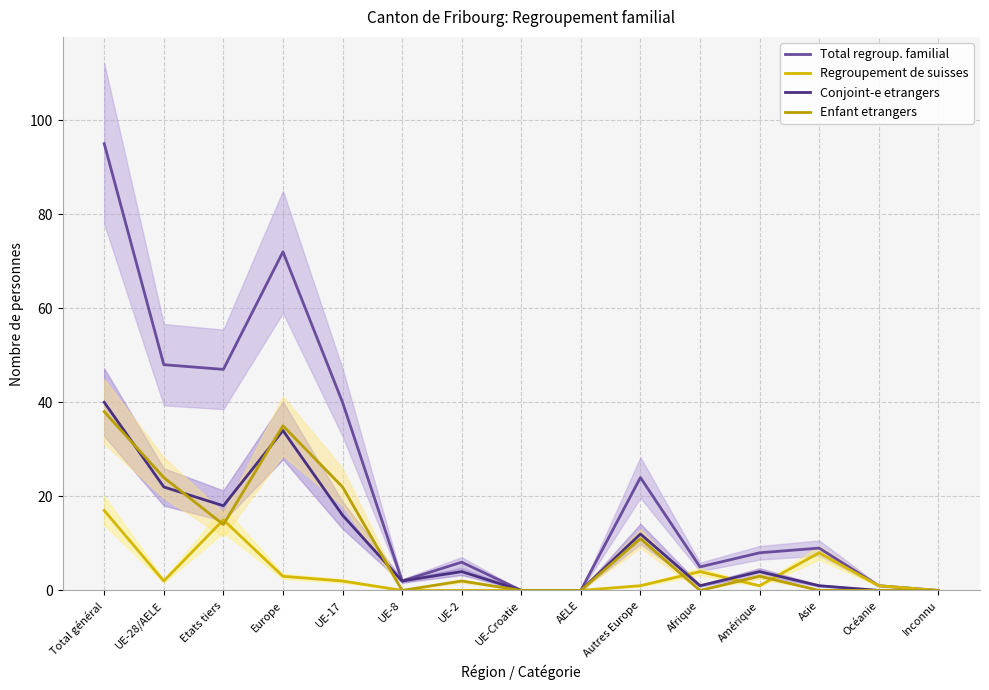

Which series has the largest range (max minus min)?

Total regroup. familial